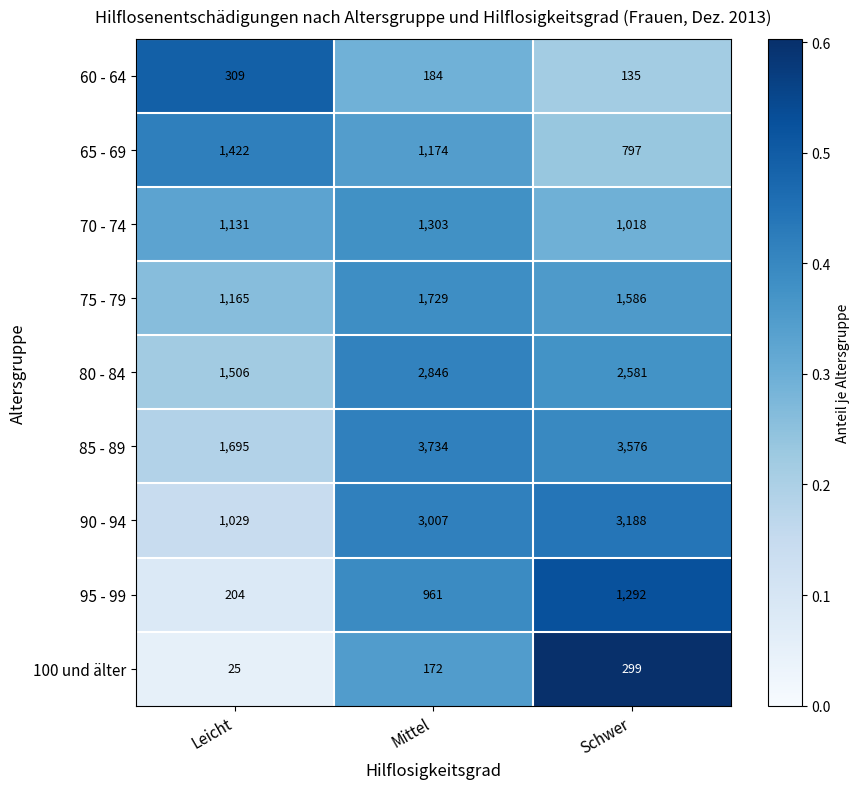

What is the maximum value shown in the chart?

3734